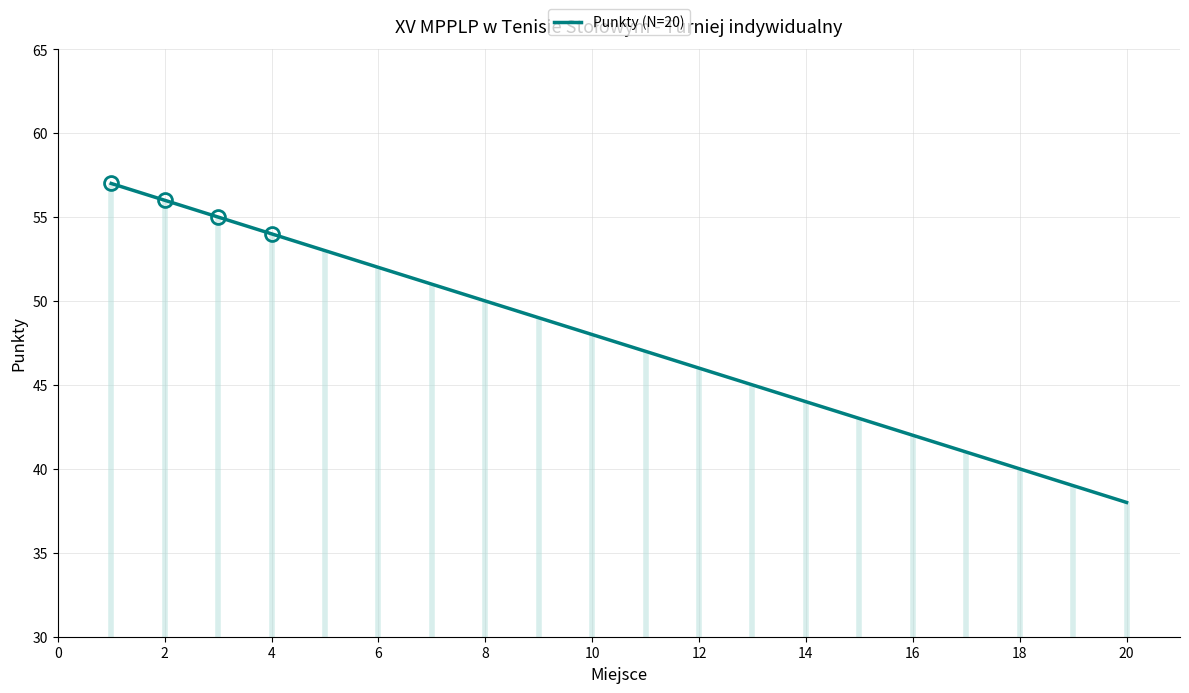

What is the average value?

48